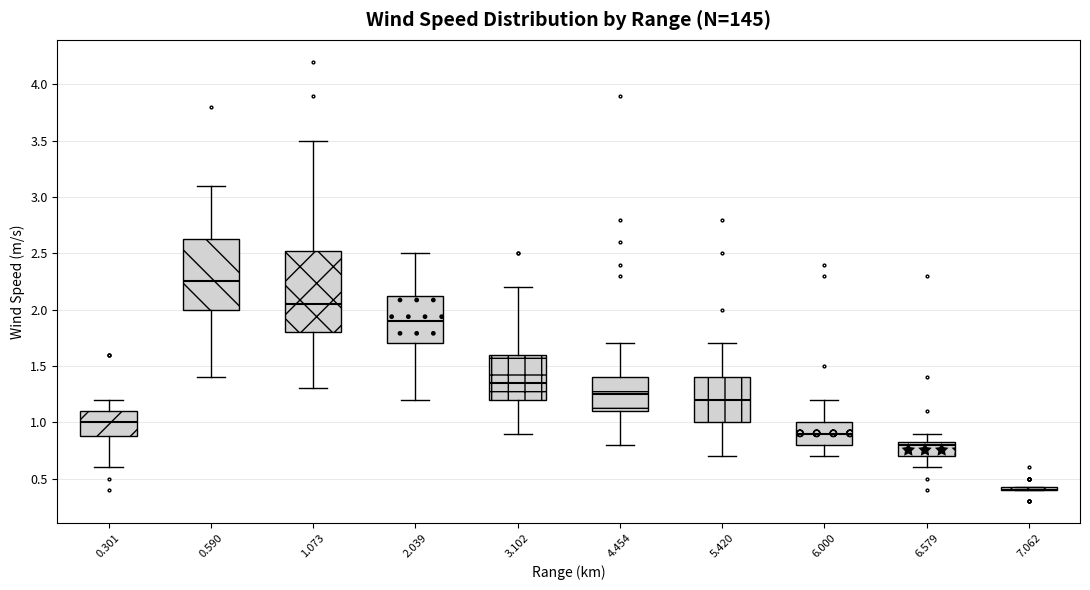

Where does the upper whisker of the box at x = 0.590 end on the y-axis? The values are not printed on the chart, so give them approximately, as read against the axis.

3.10